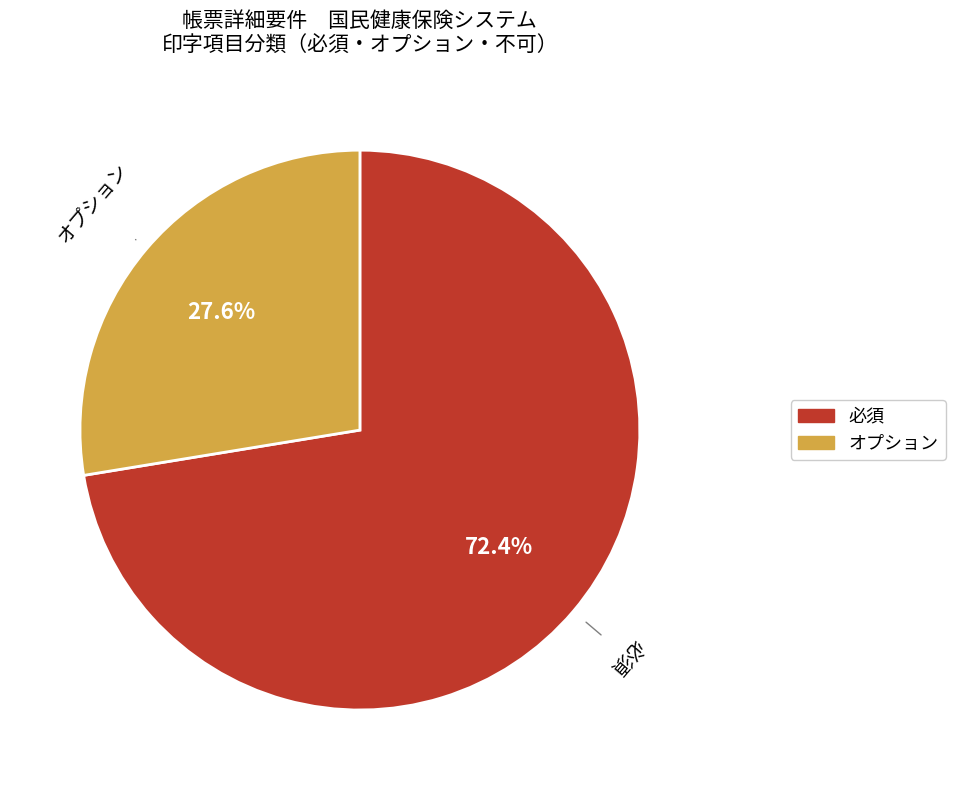

Does 必須 represent more than half of the total?

Yes